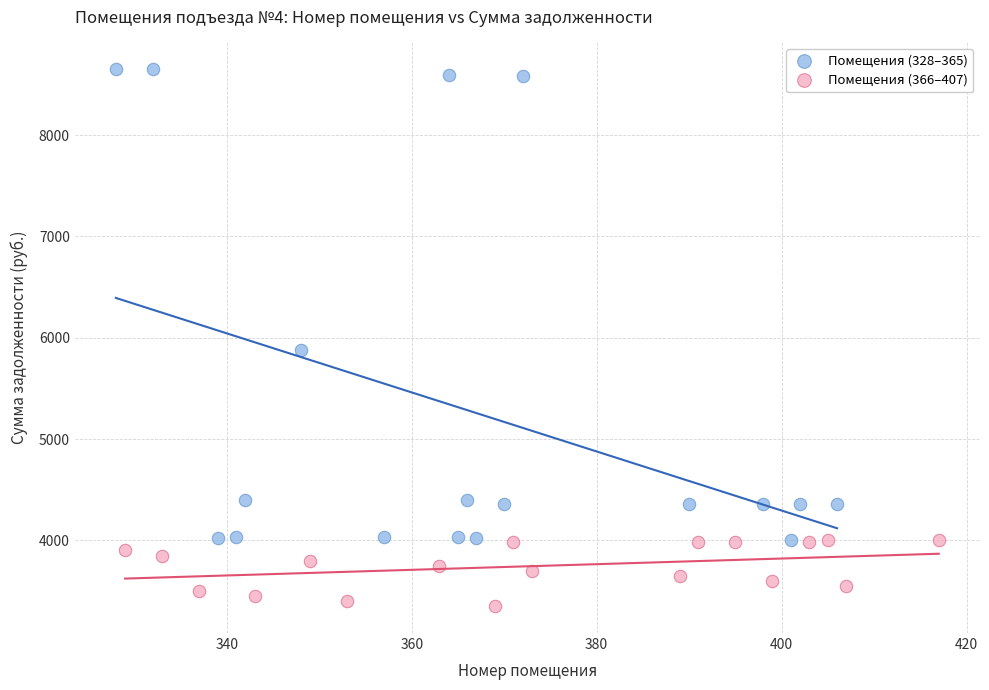

Which series has the largest Y range (max minus min)?

Помещения (328–365)